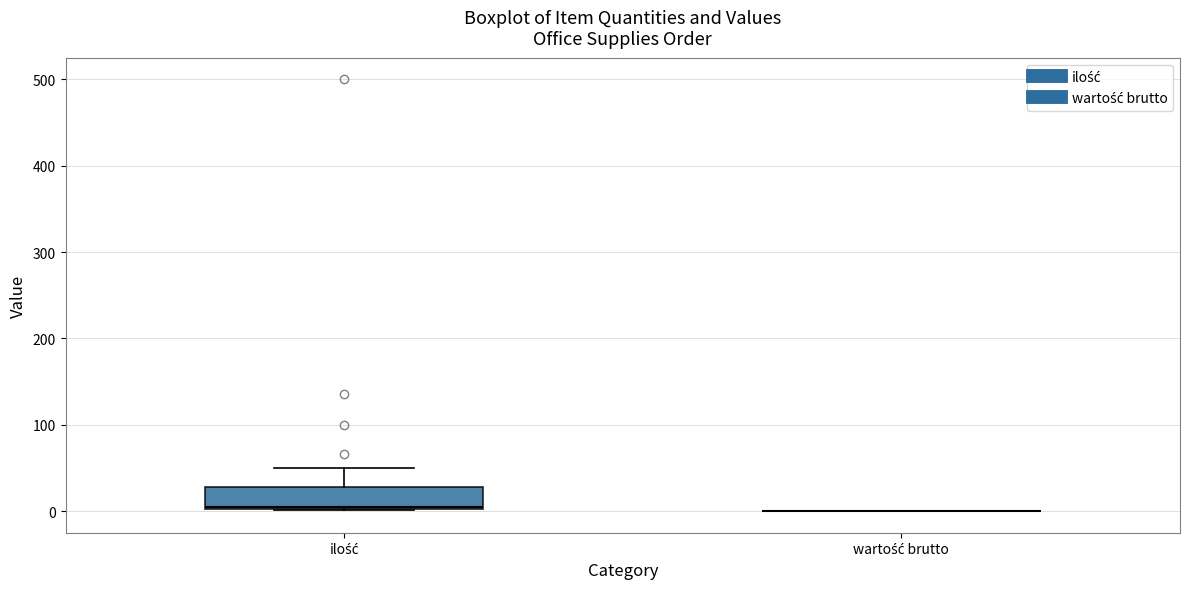

Which box is the tallest, from its lower edge to its upper edge?

ilość